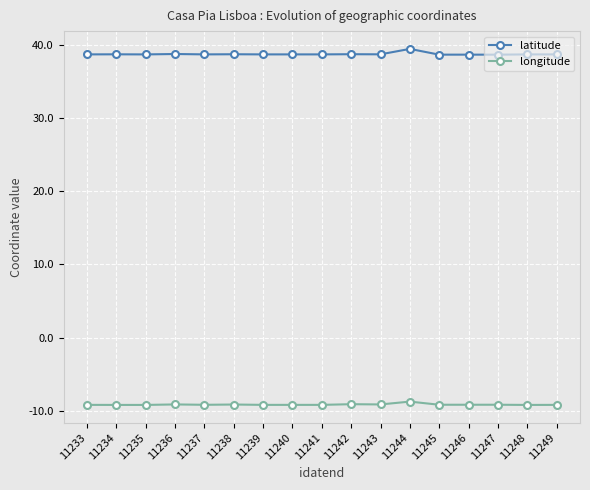

True or false: longitude and latitude cross at least once.

False